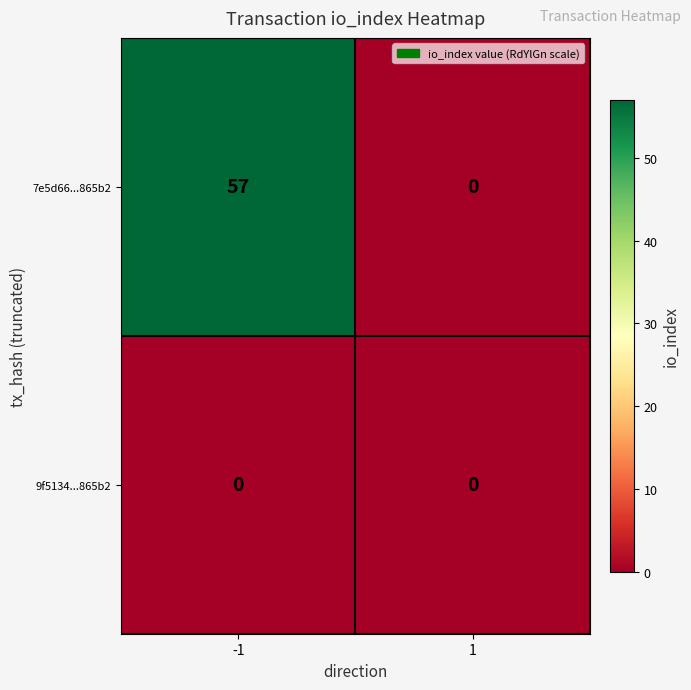

At which category is the sum across all series the highest?

-1